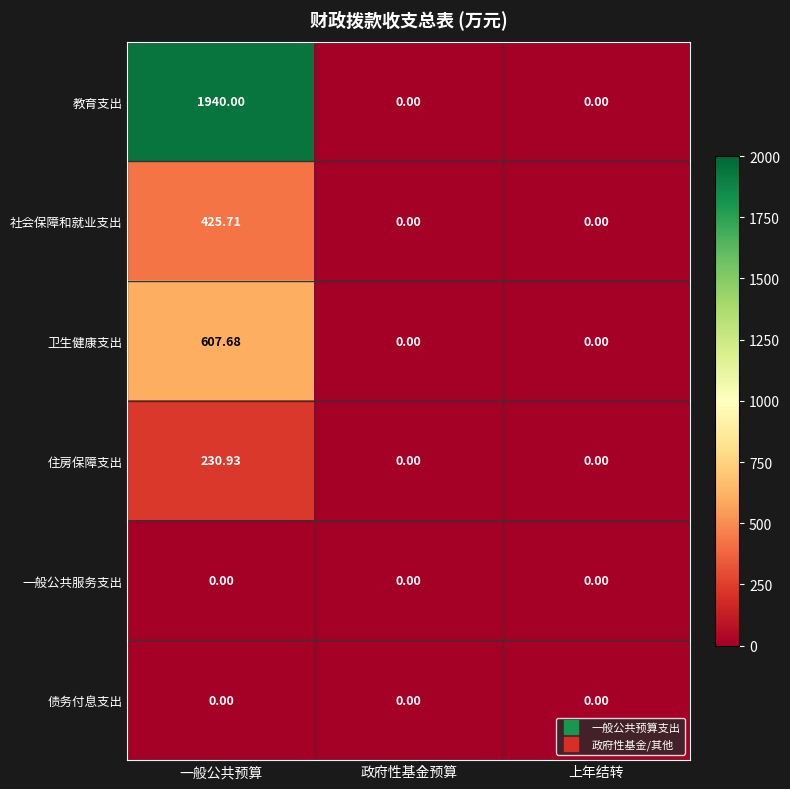

Which series changed the most between 一般公共预算 and 政府性基金预算?

教育支出